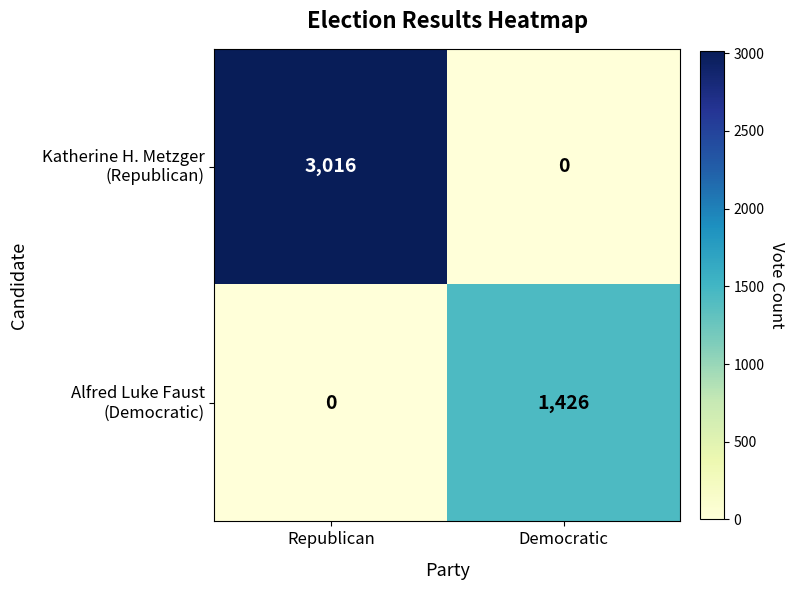

What is the total value across all series at Democratic?

1426